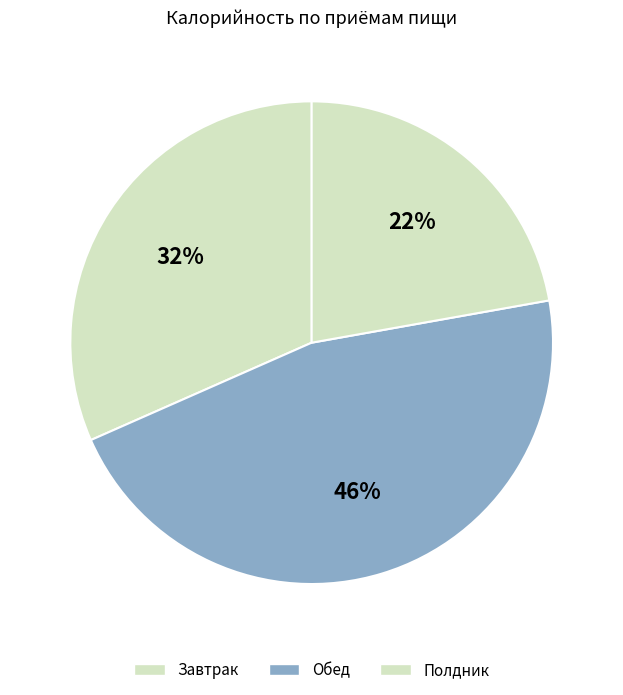

Does Обед account for over 50% of the chart?

No